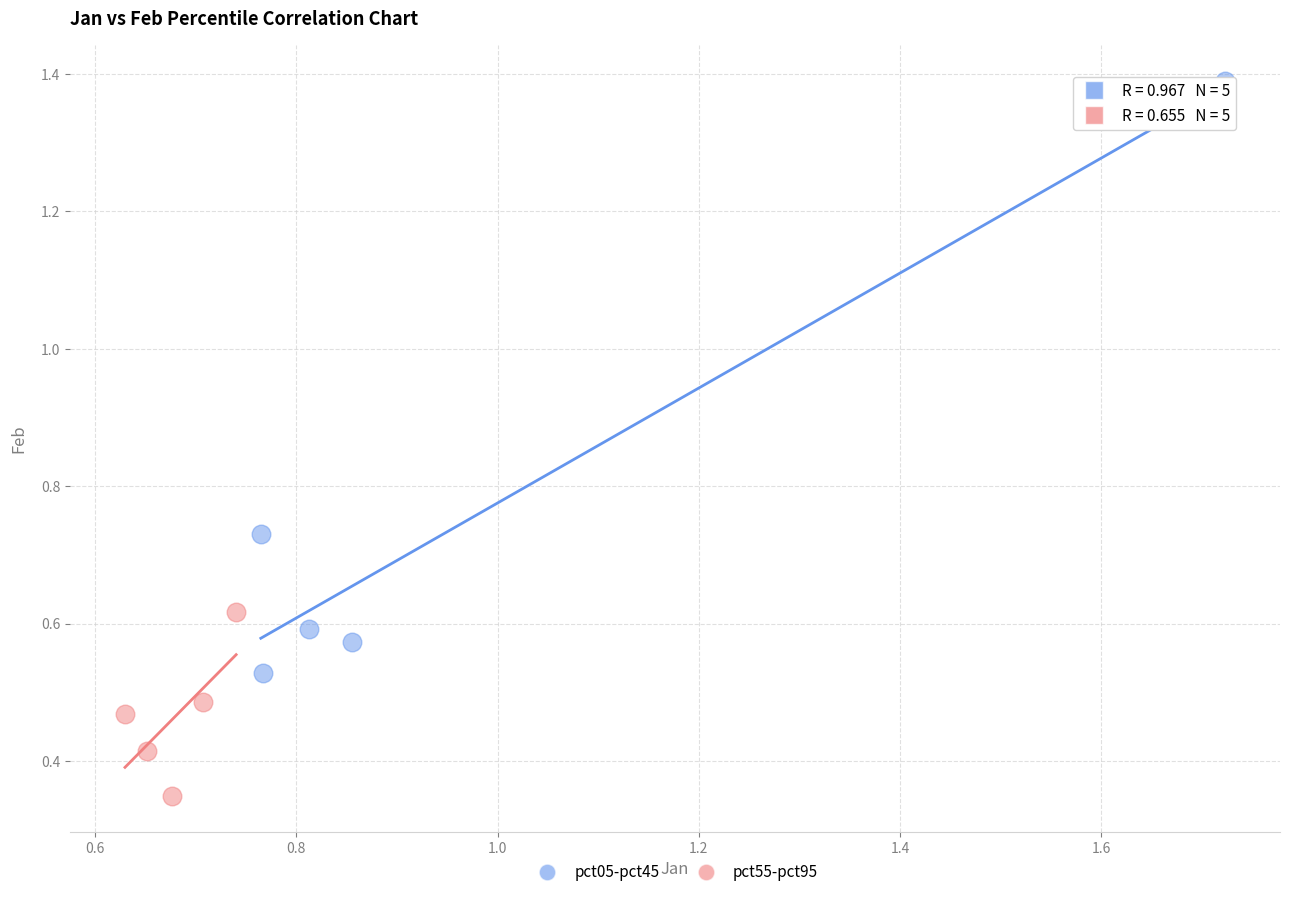

What are all the series names shown in the legend?

pct05-pct45, pct55-pct95